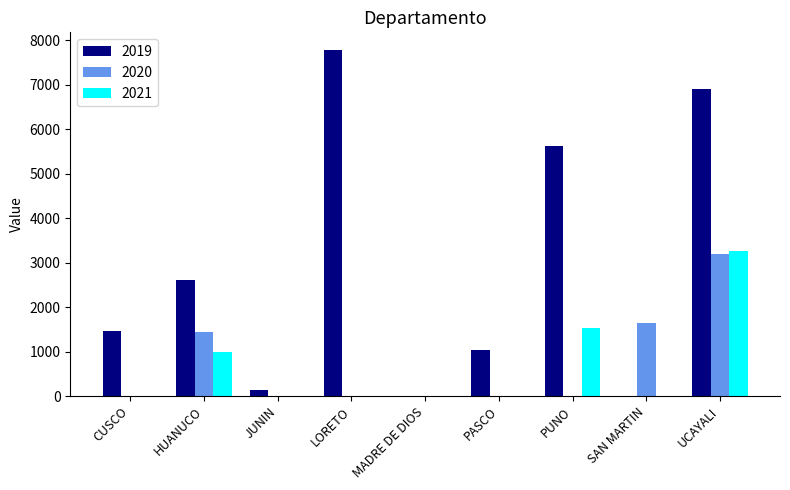

How many values in the 2021 series exceed 0?

3